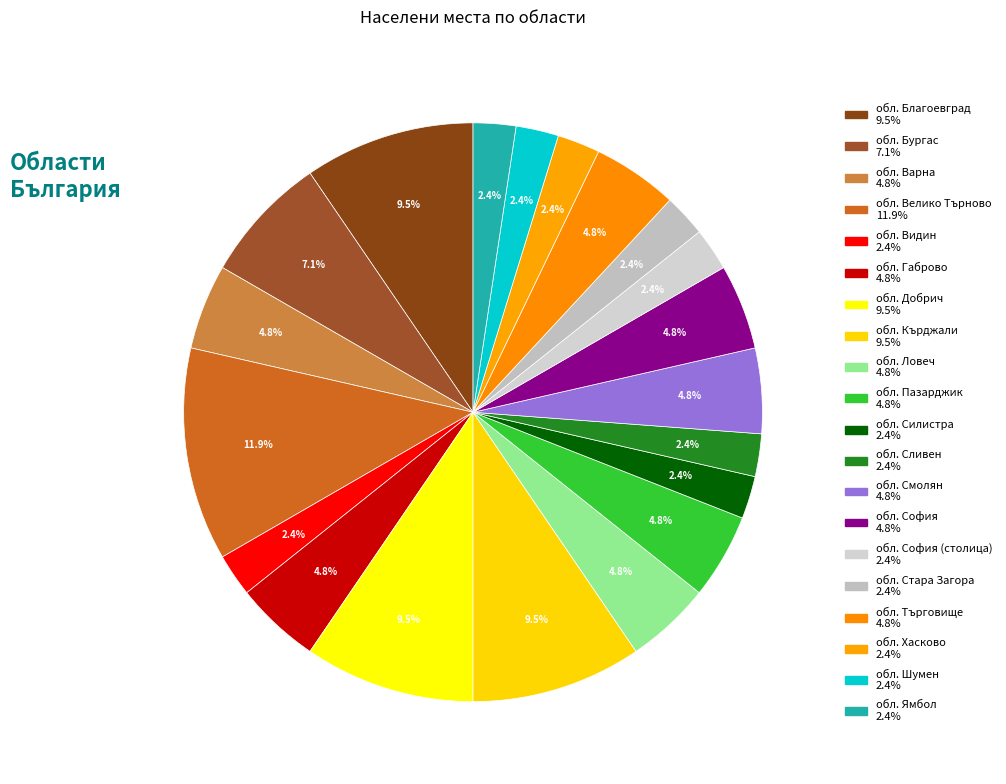

How many slices are in this pie chart?

20